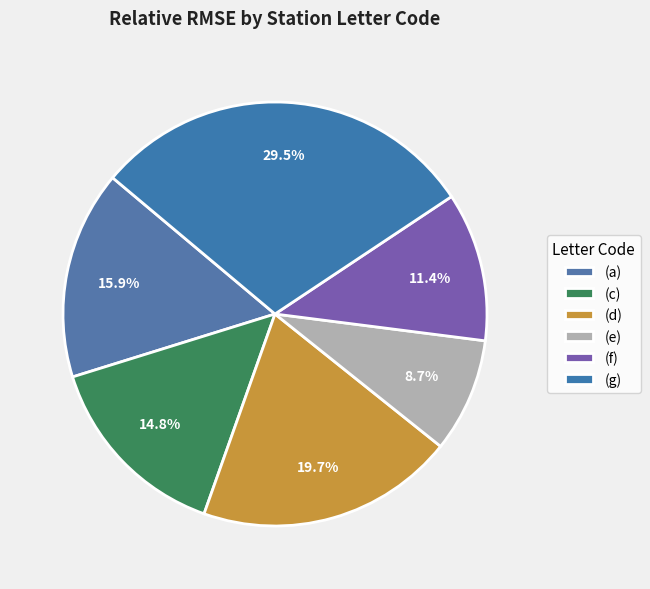

Combined, what portion of the pie is (e) and (d)?

28.4%